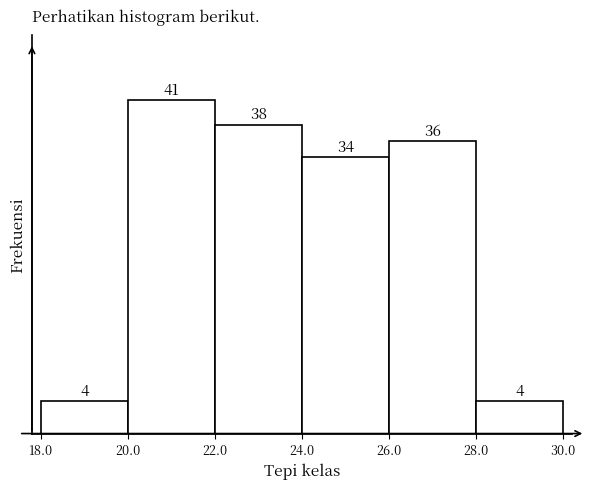

Reading left to right, list every bar in this chart as the range it spans on the x-axis followed by its height.

18.0 to 20.0: 4
20.0 to 22.0: 41
22.0 to 24.0: 38
24.0 to 26.0: 34
26.0 to 28.0: 36
28.0 to 30.0: 4